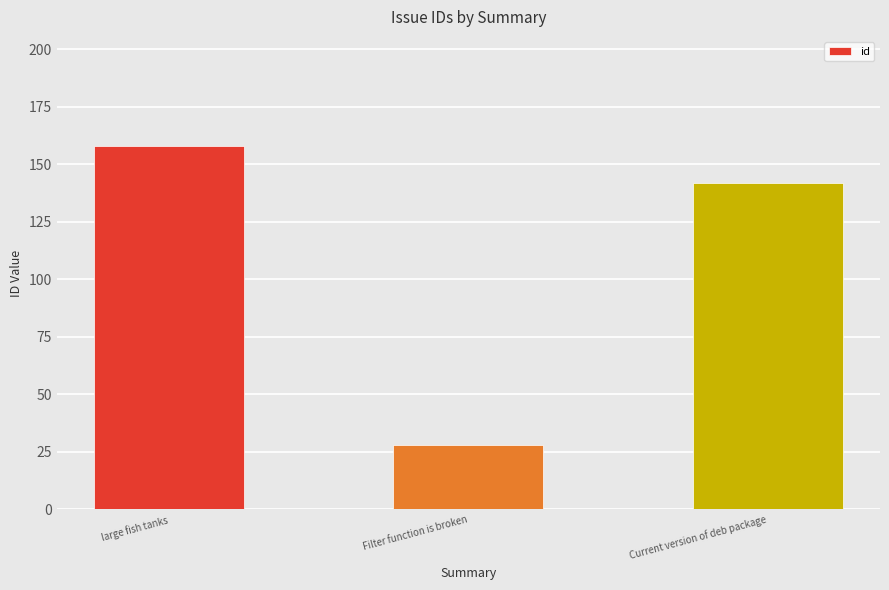

What is the average value?

109